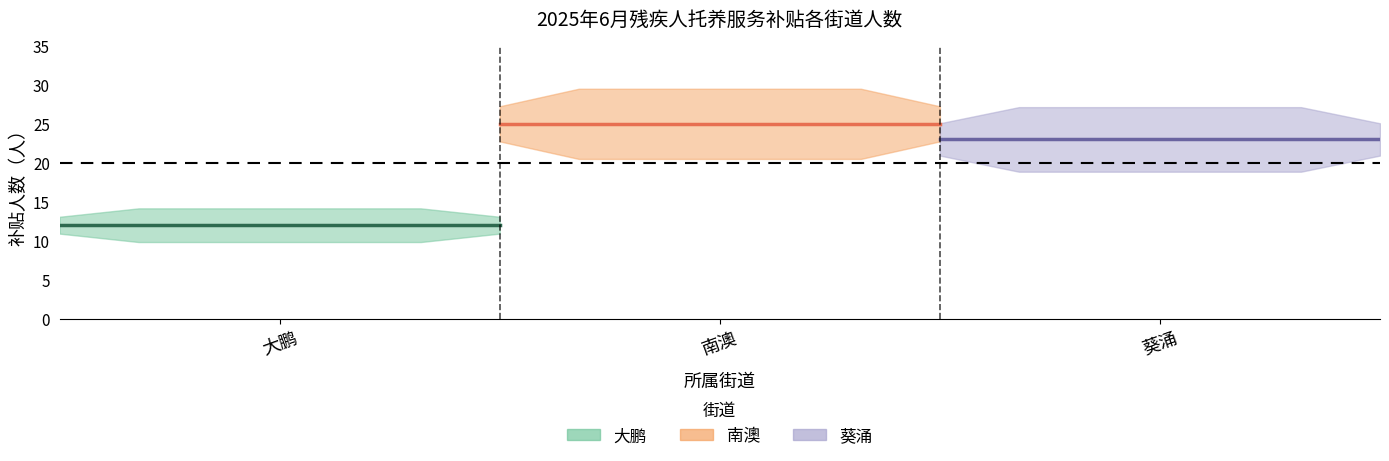

What is the highest value of the 葵涌 series?

23